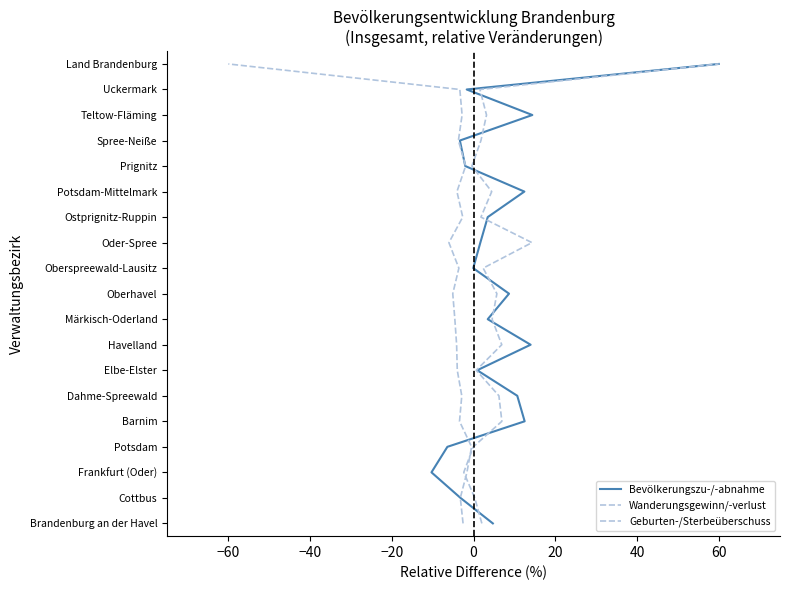

True or false: Wanderungsgewinn/-verlust and Geburten-/Sterbeüberschuss intersect in this chart.

False